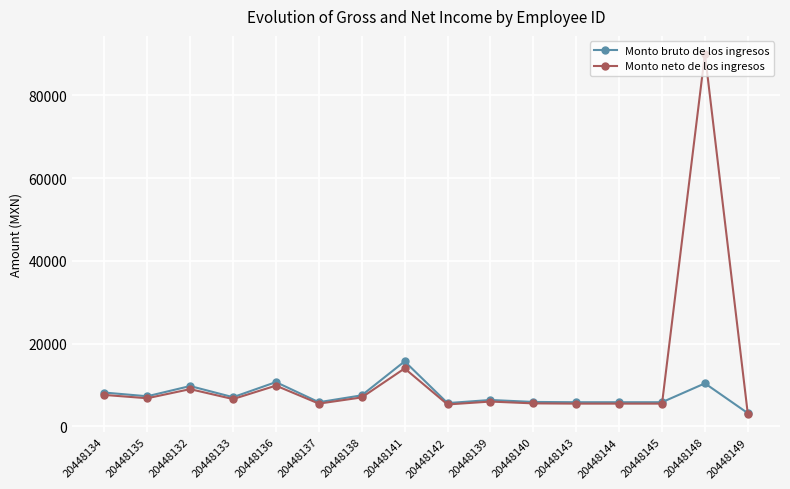

What is the sum of all Monto neto de los ingresos values?

192710.0